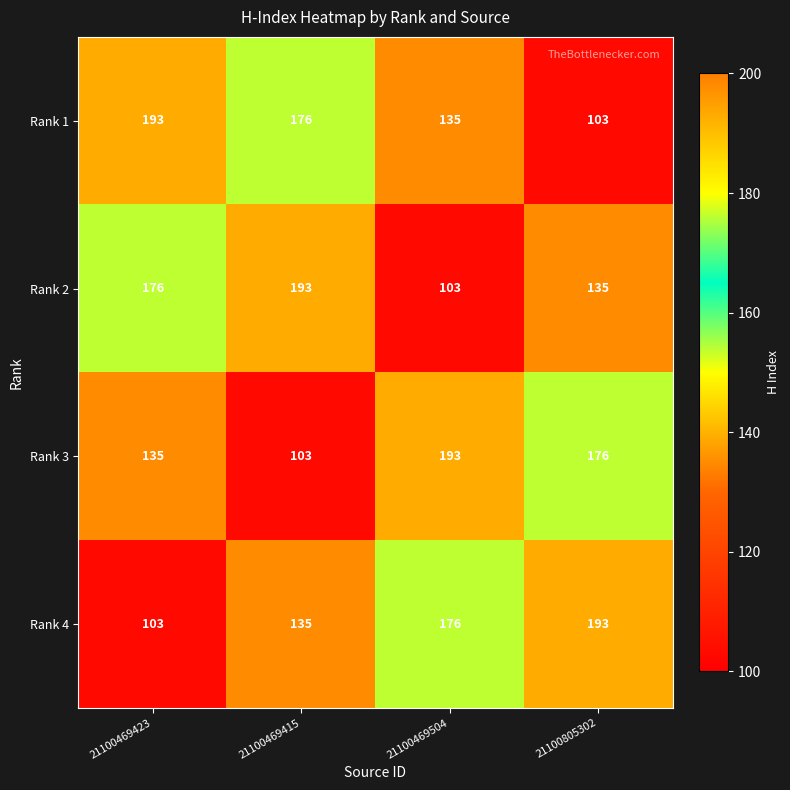

How many Rank 4 values are between 135 and 193?

3